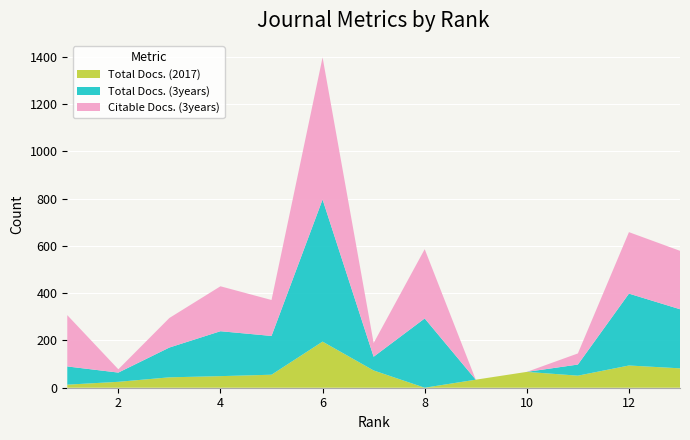

Reading right to left, transcribe all the data shown in this chart.

Total Docs. (2017): 82	94	51	67	34	0	73	195	55	49	44	25	13
Total Docs. (3years): 250	304	47	0	0	293	58	601	164	190	126	39	77
Citable Docs. (3years): 247	260	47	0	0	293	58	601	152	190	125	14	217